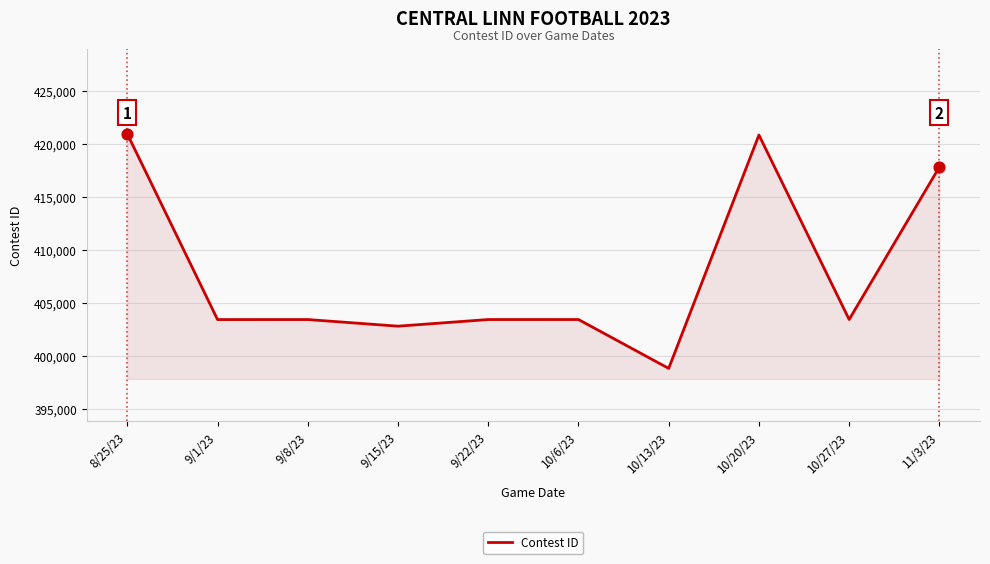

What is the ratio of the value at 11/3/23 to the value at 10/27/23?

1.0